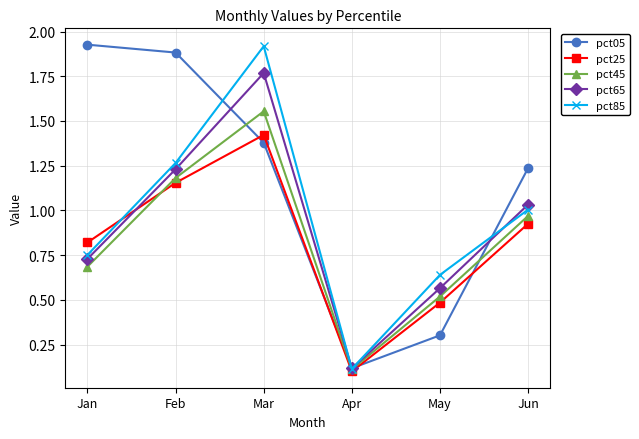

The value of pct05 at Apr is 0.2. True or false?

False